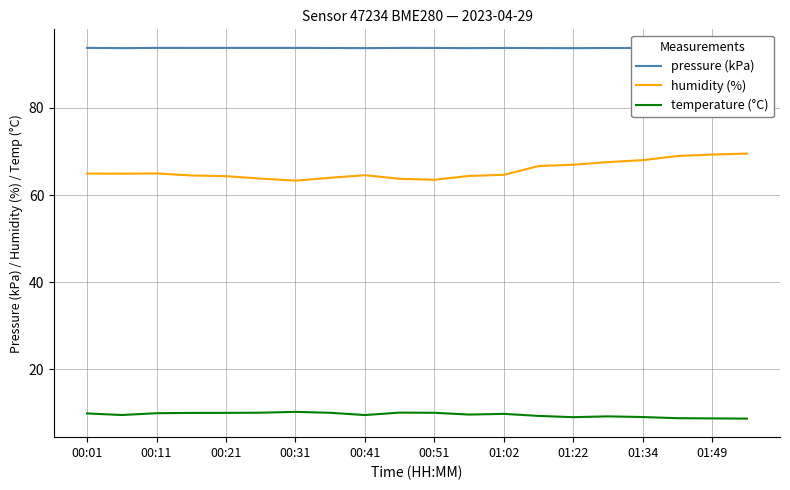

What is the average value of the pressure (kPa) series?

93.7